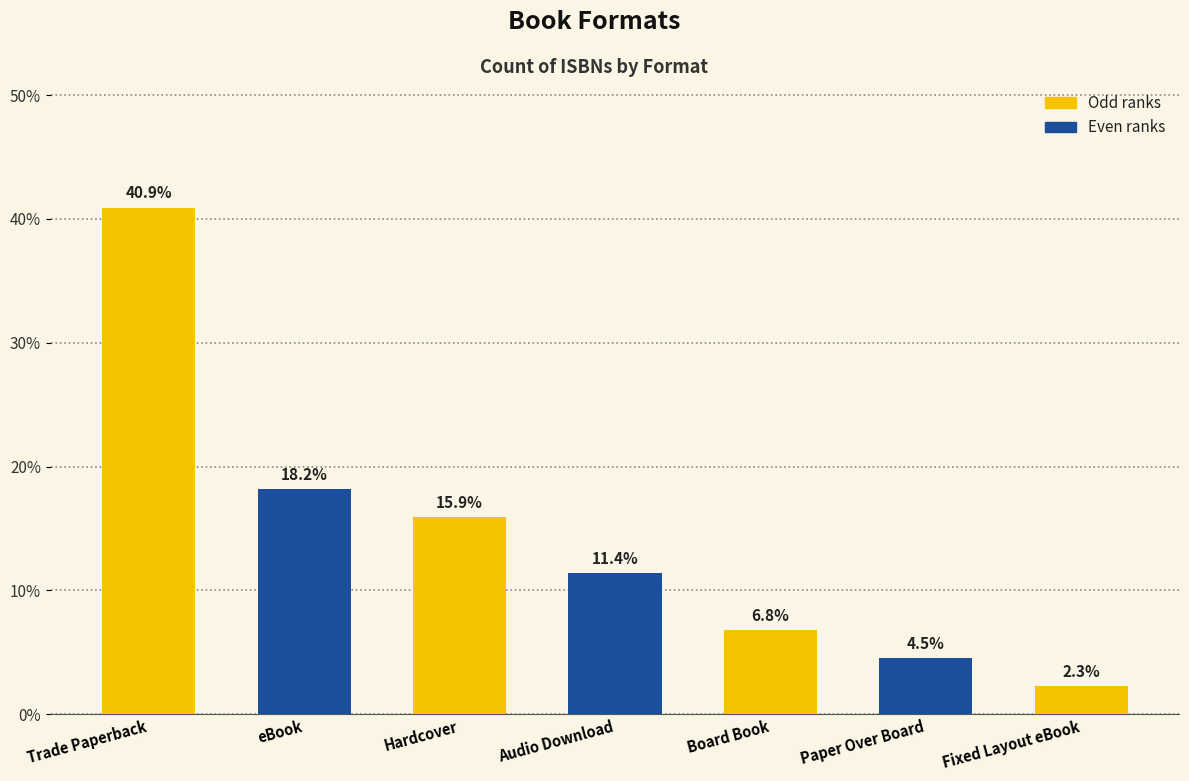

Are the bars horizontal?

No